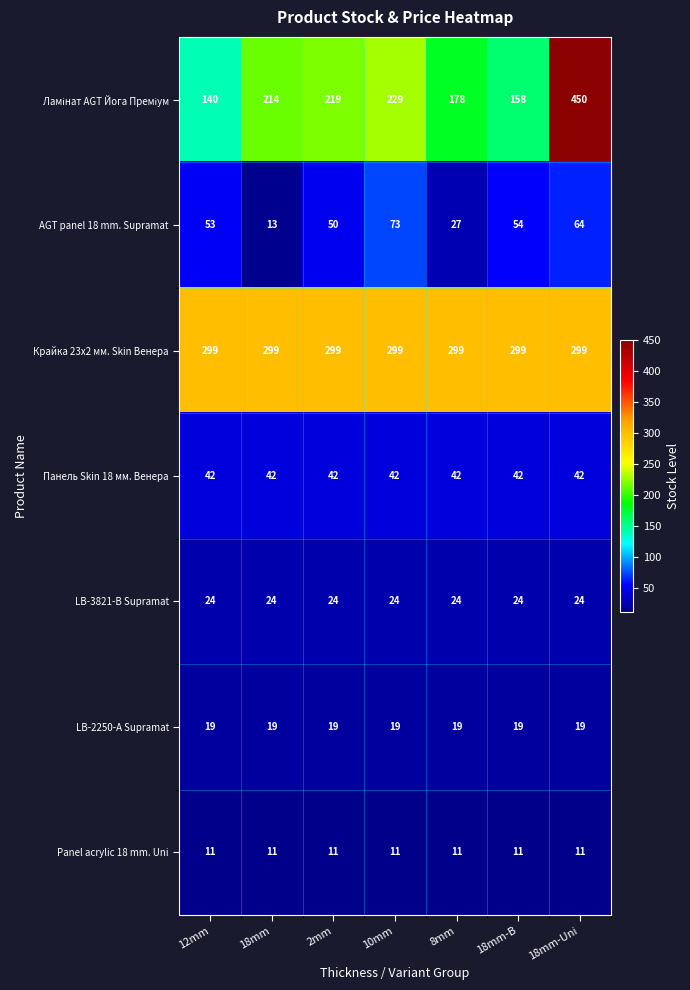

What value does the Крайка 23x2 мм. Skin Венера series have at 18mm-B?

299